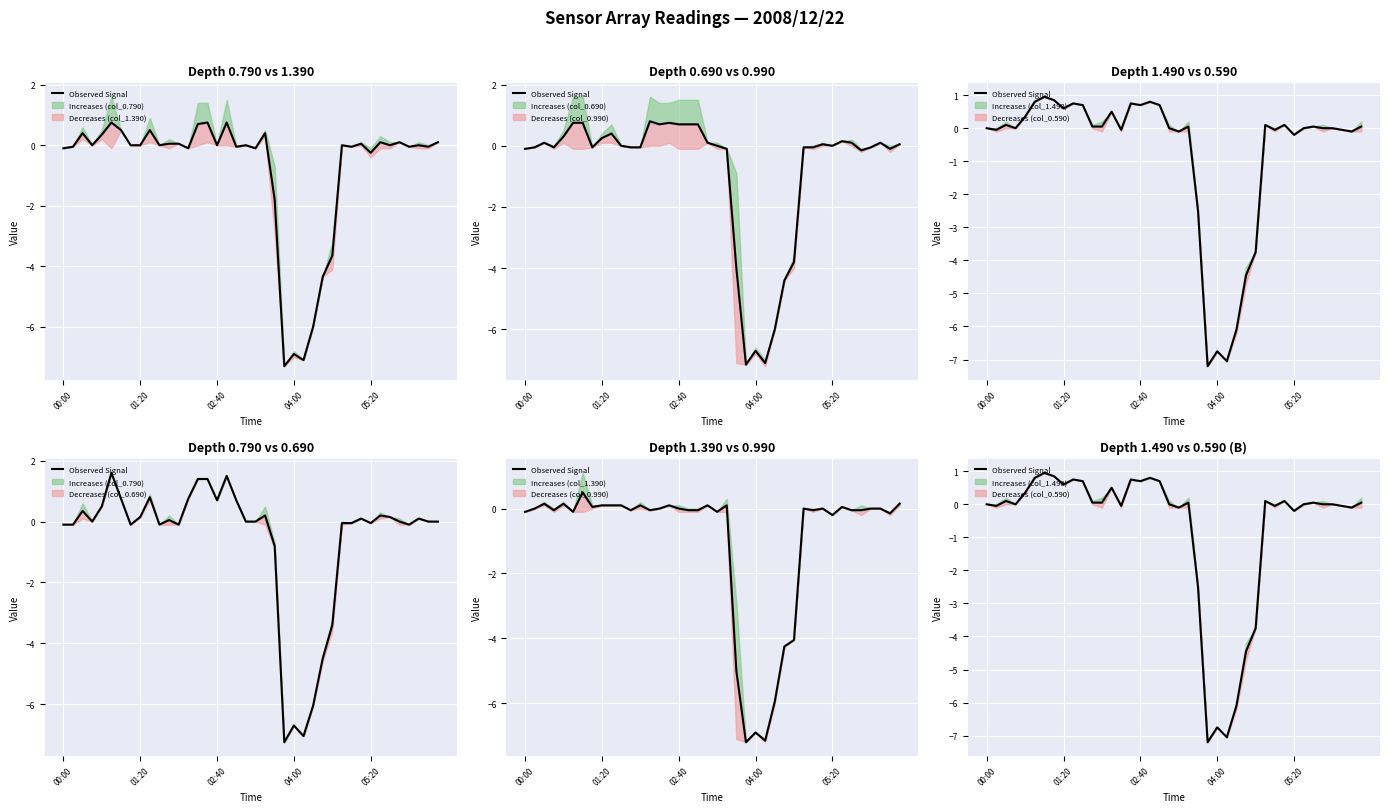

How many interior local valleys (lower than both neighbors) does the data have?

11